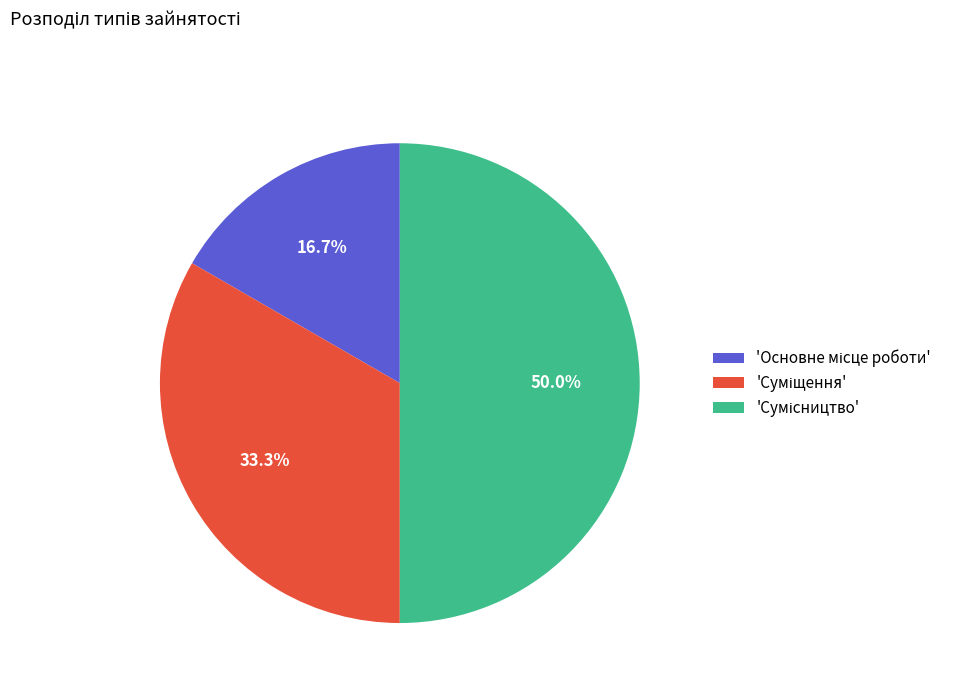

How many slices are in this pie chart?

3